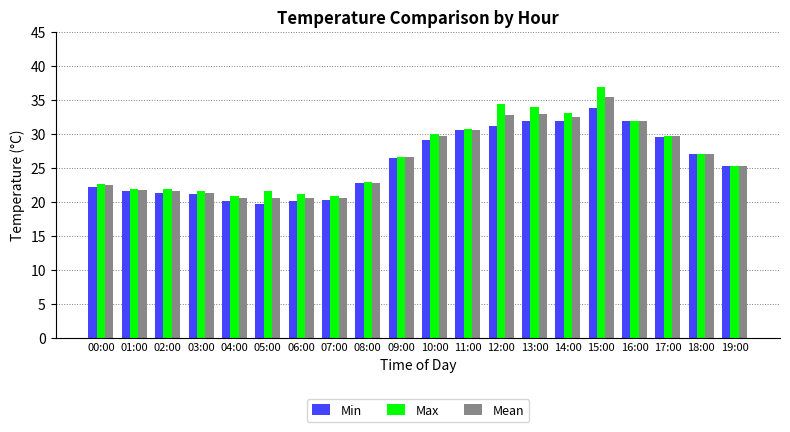

Is it true that Max equals 37.0 at 04:00?

False